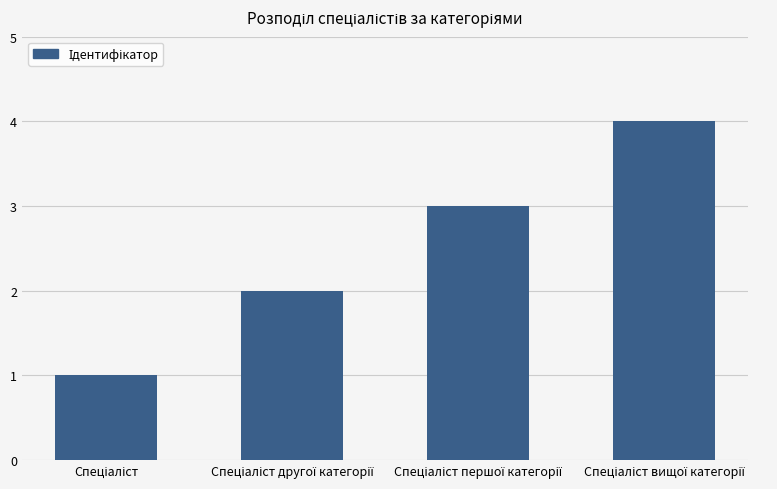

How many bars are there in total?

4